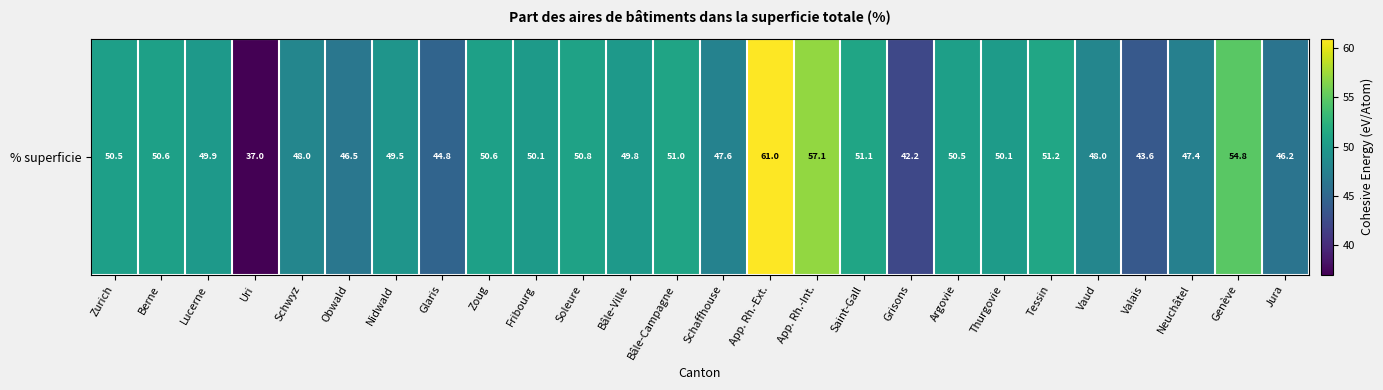

At which label is the value closest to 48?

Schwyz